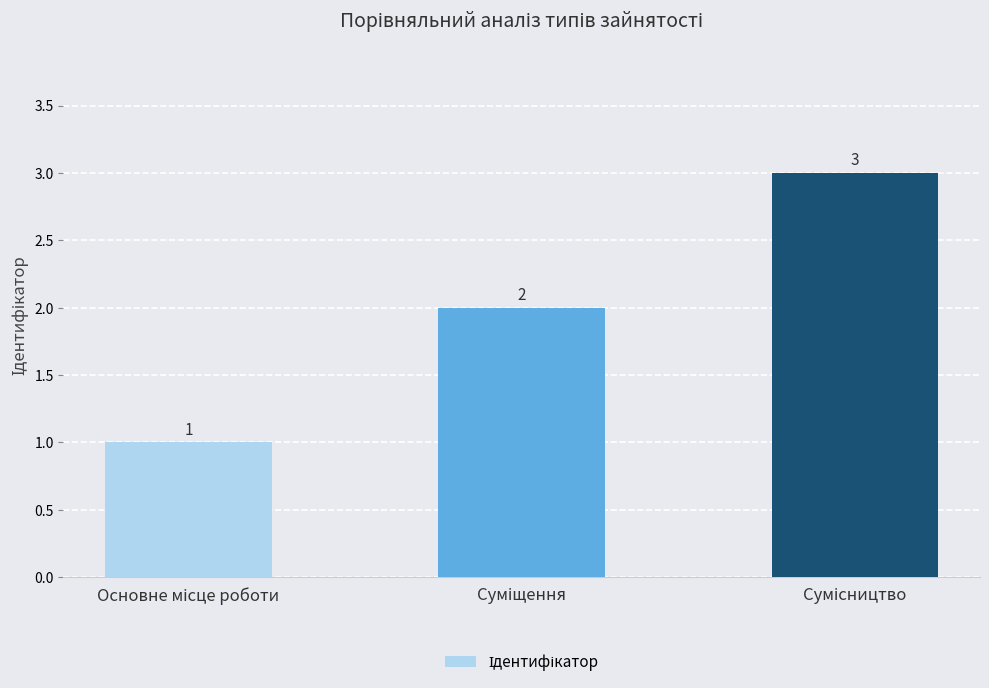

How many values are between 1 and 3?

3